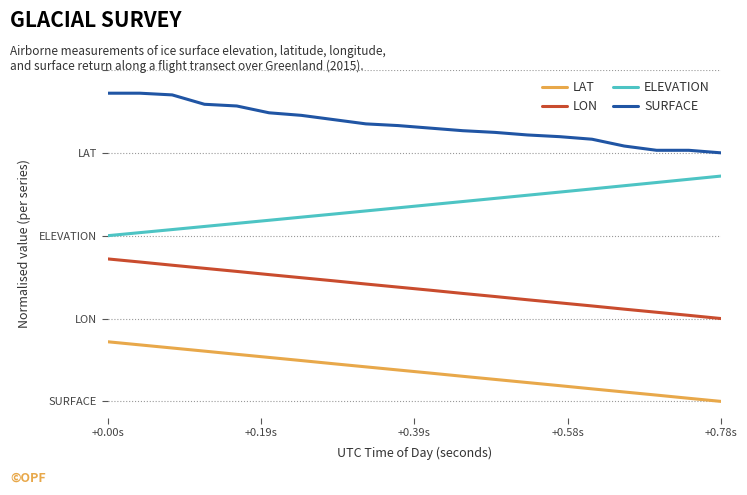

What are all the series names shown in the legend?

LAT, LON, ELEVATION, SURFACE